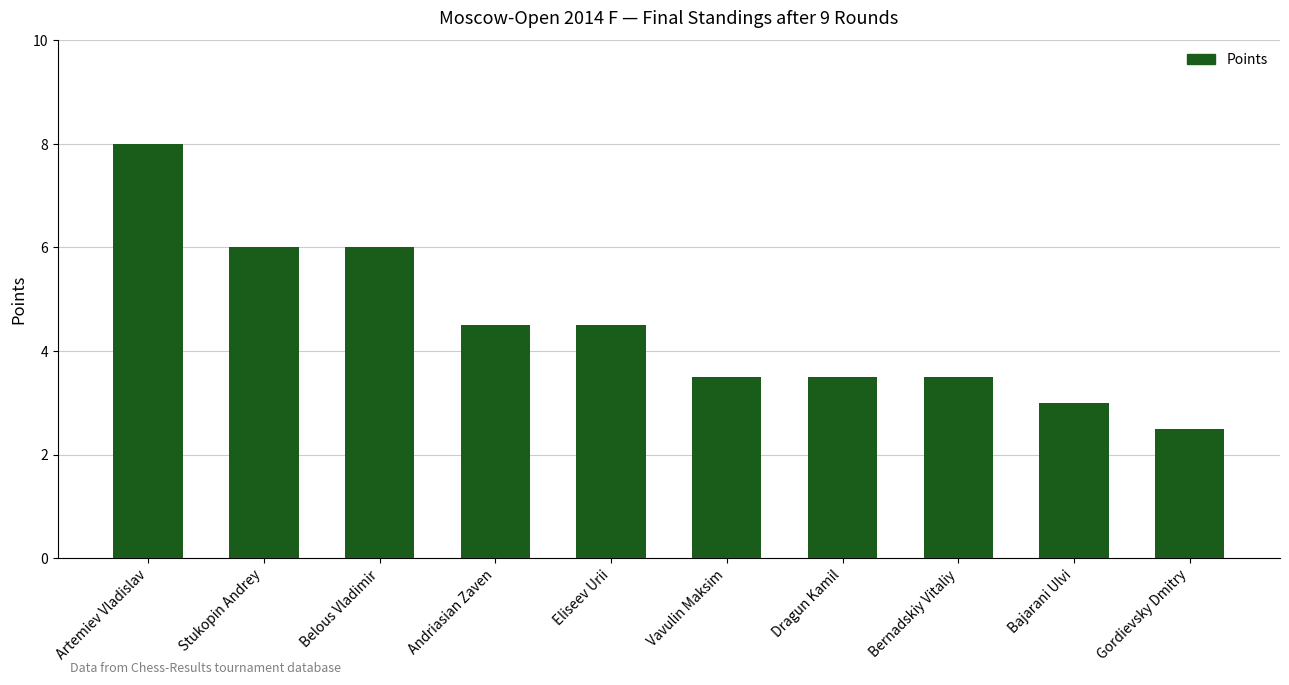

What is the sum of the values at Andriasian Zaven and Artemiev Vladislav?

12.5